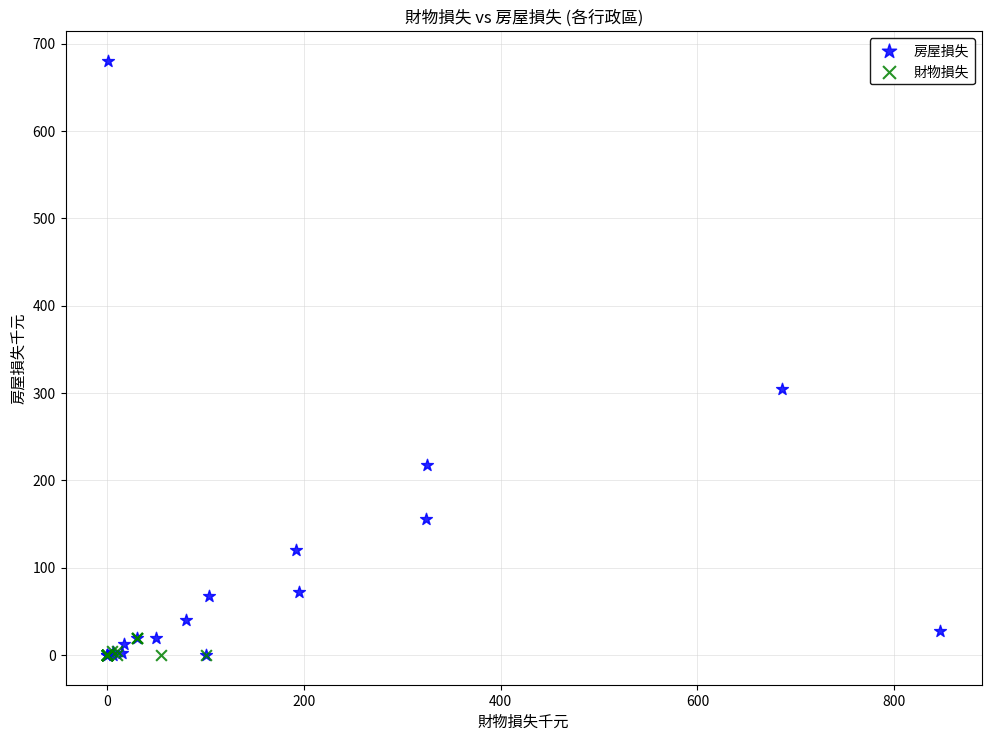

Which series has the largest Y range (max minus min)?

房屋損失